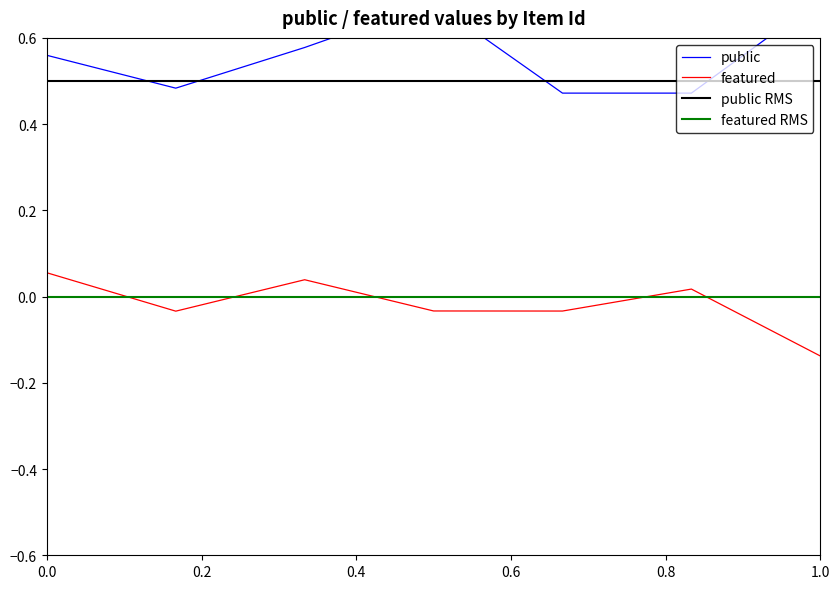

Is it true that featured equals 0.0 at 0.0?

False